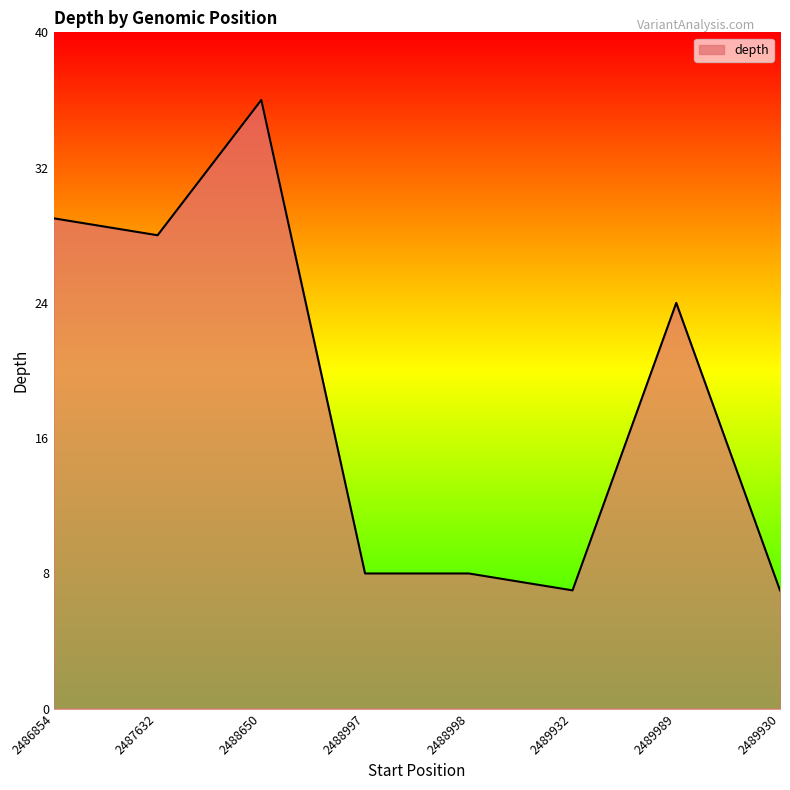

What is the approximate value at 2489989?

24